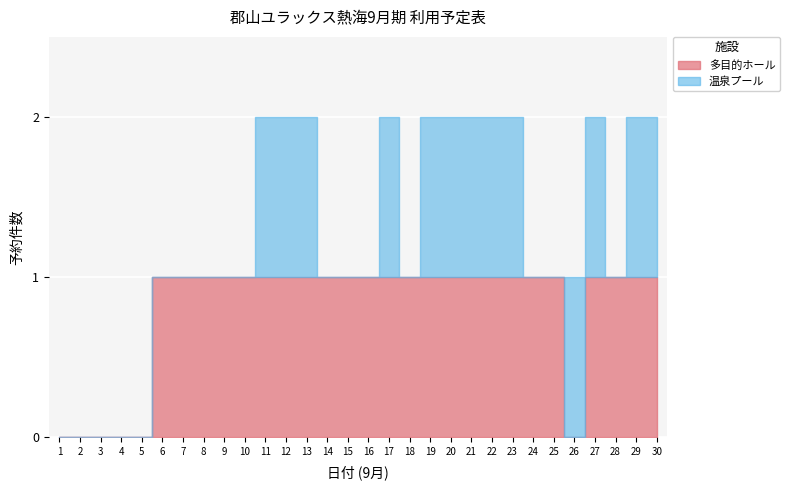

Which category has the lowest value across all series?

1